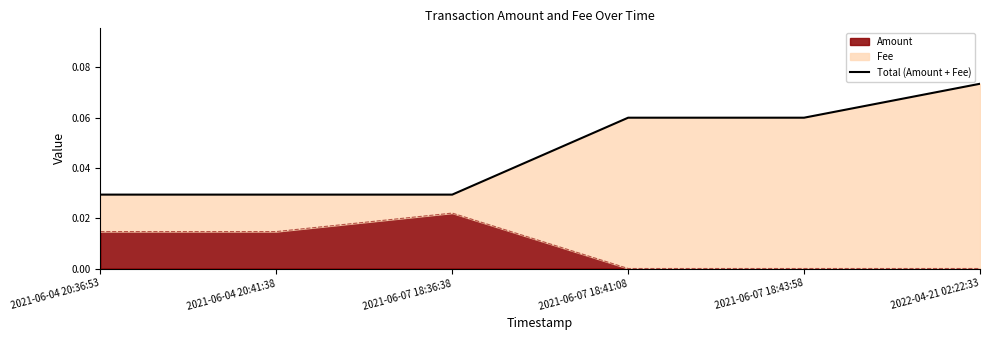

Rank the categories by value from lowest to highest.

2021-06-04 20:36:53, 2021-06-04 20:41:38, 2021-06-07 18:36:38, 2021-06-07 18:43:58, 2021-06-07 18:41:08, 2022-04-21 02:22:33